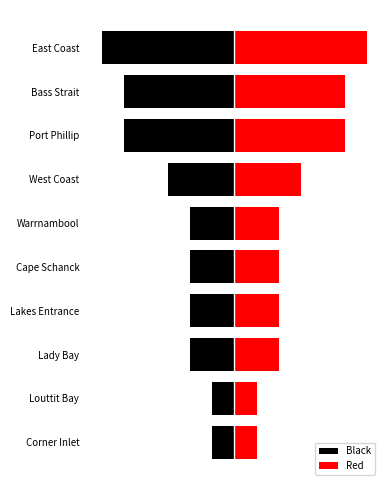

At 6, list the series in order from smallest to largest.

Black, Red